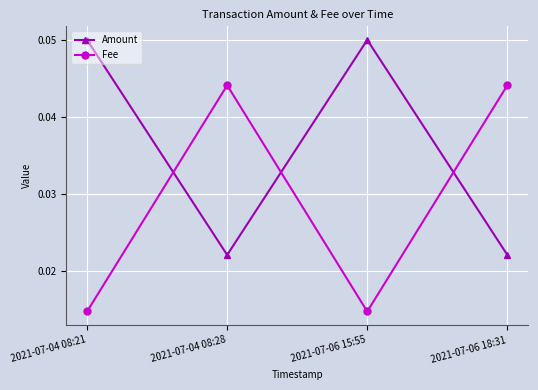

What are all the series names shown in the legend?

Amount, Fee